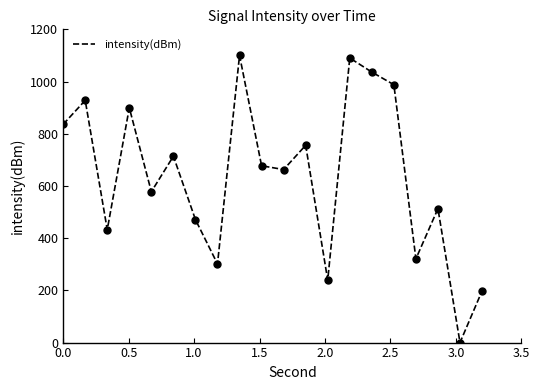

What is the difference between the maximum and minimum values?

1100.0